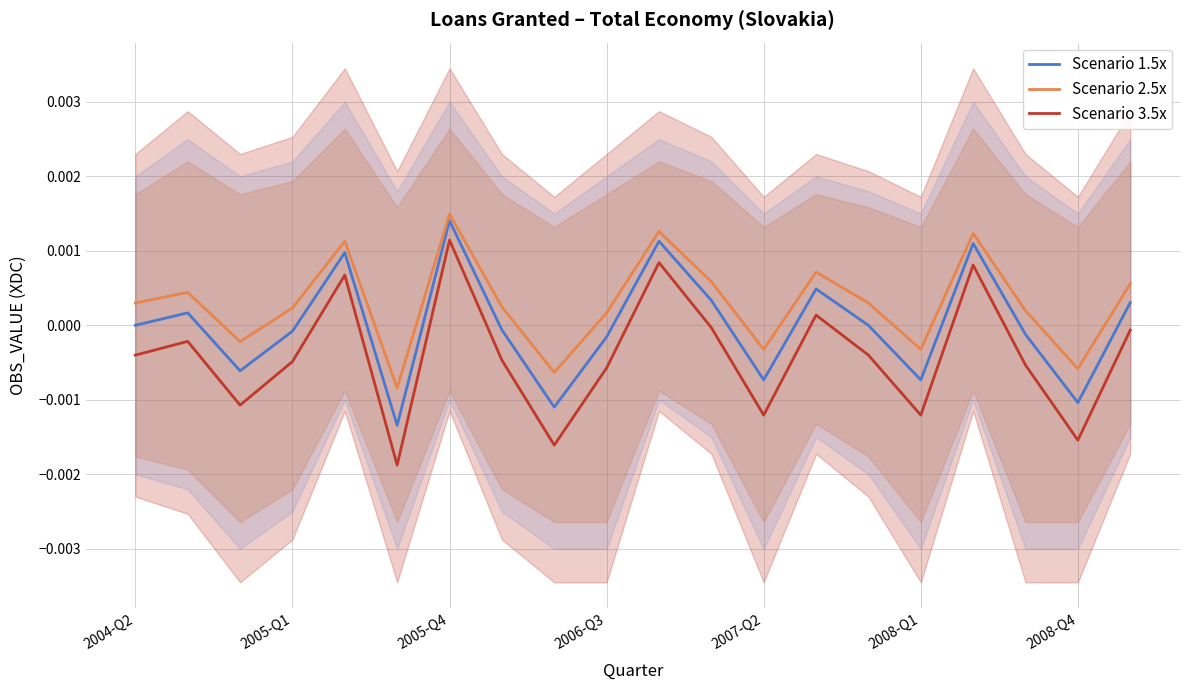

True or false: Scenario 3.5x and Scenario 2.5x cross at least once.

False